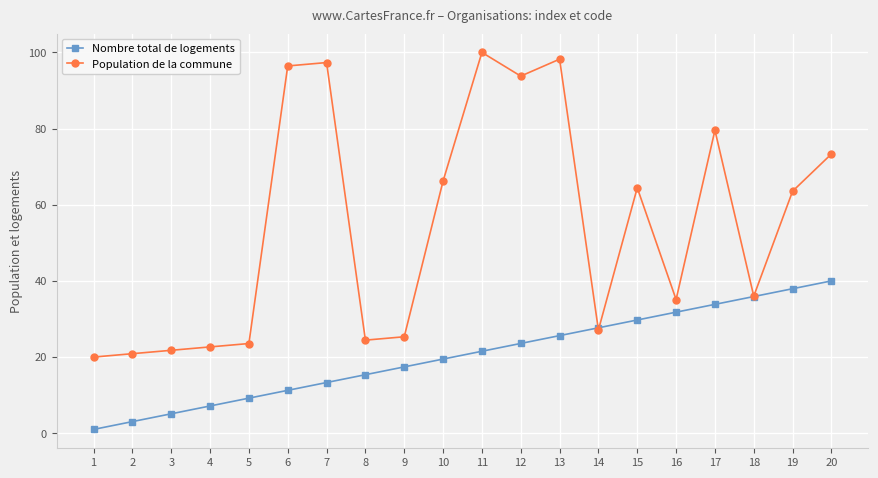

Which series changed the most between 3 and 19?

Population de la commune